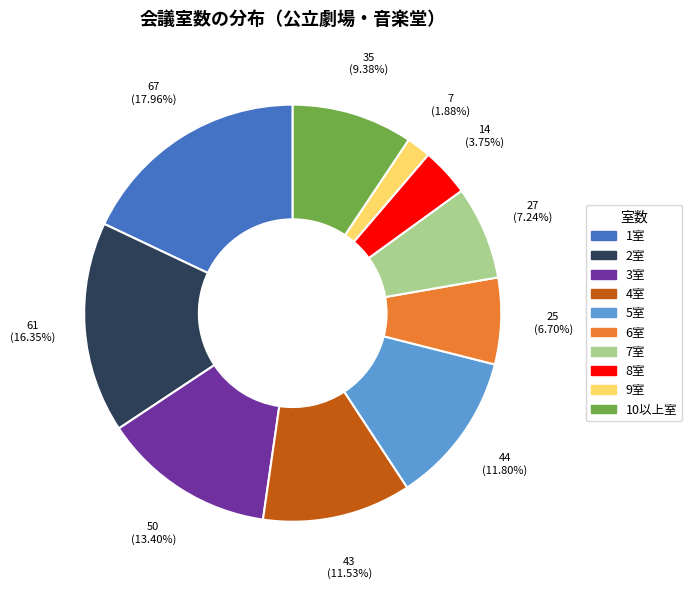

Is there any slice that represents more than half of the pie?

No